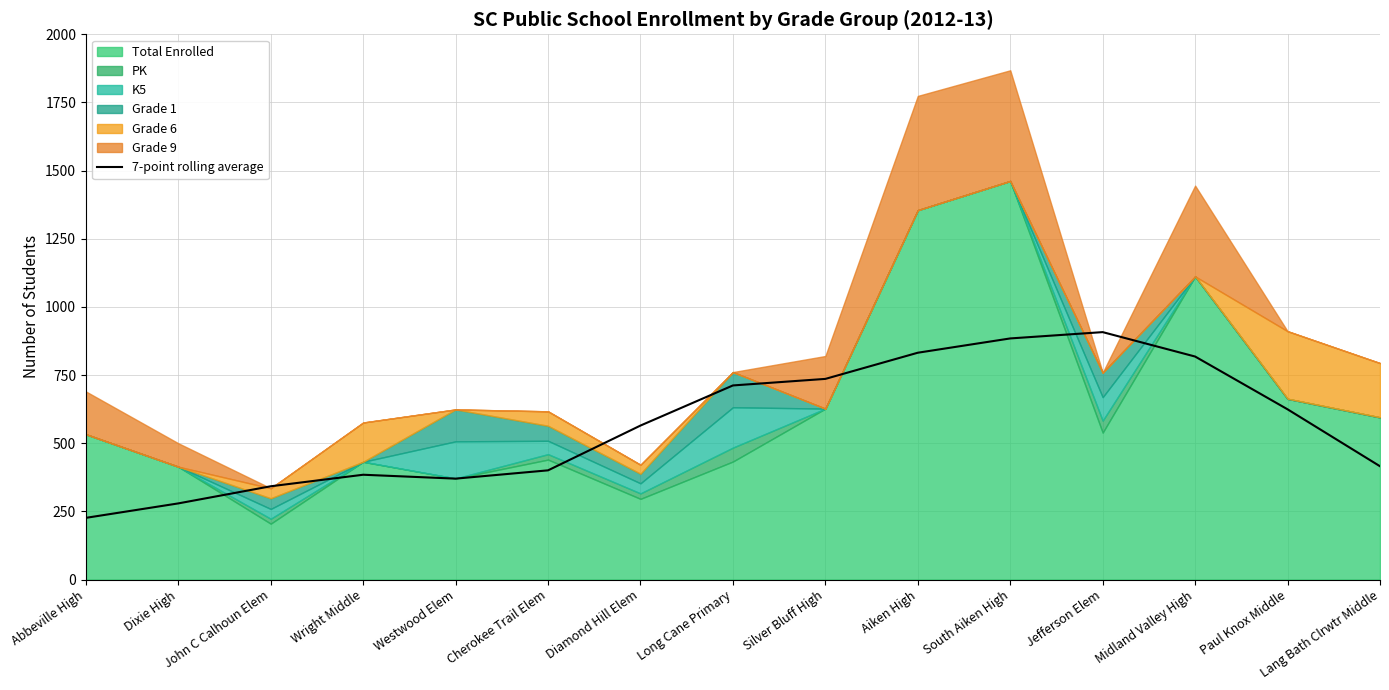

Which has a higher value, Jefferson Elem or Silver Bluff High?

Jefferson Elem